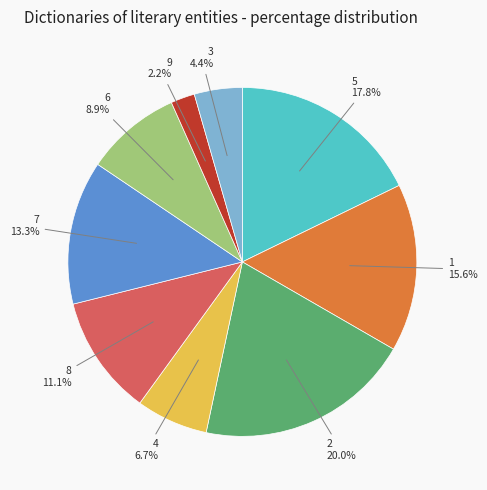

To the nearest percent, what is the average slice percentage?

11%